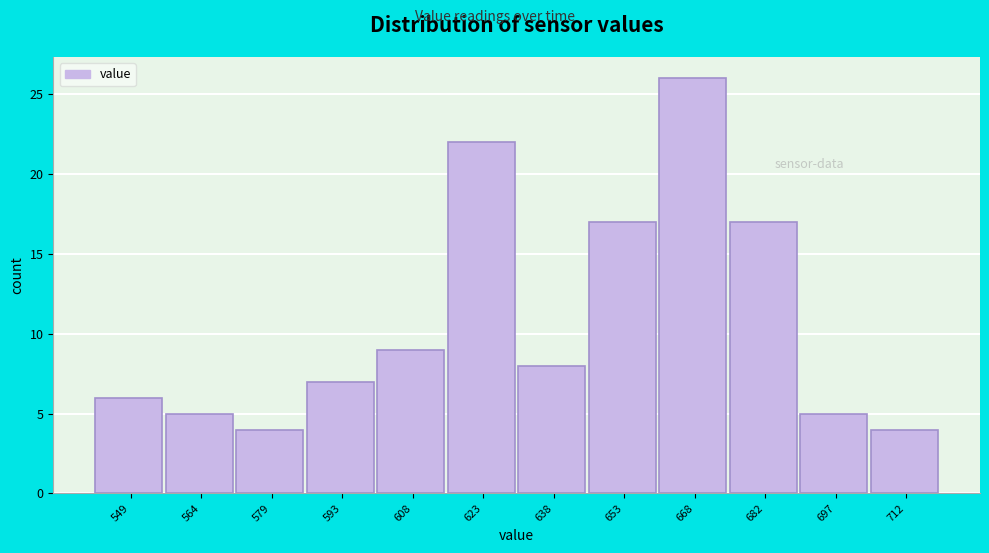

Over which range of the x-axis is the bar tallest?

660 to 676